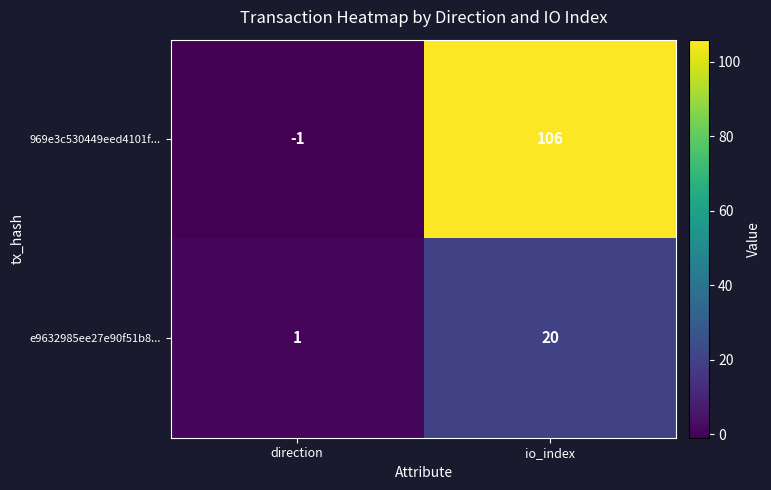

What is the spread (max minus min) of values at io_index?

86